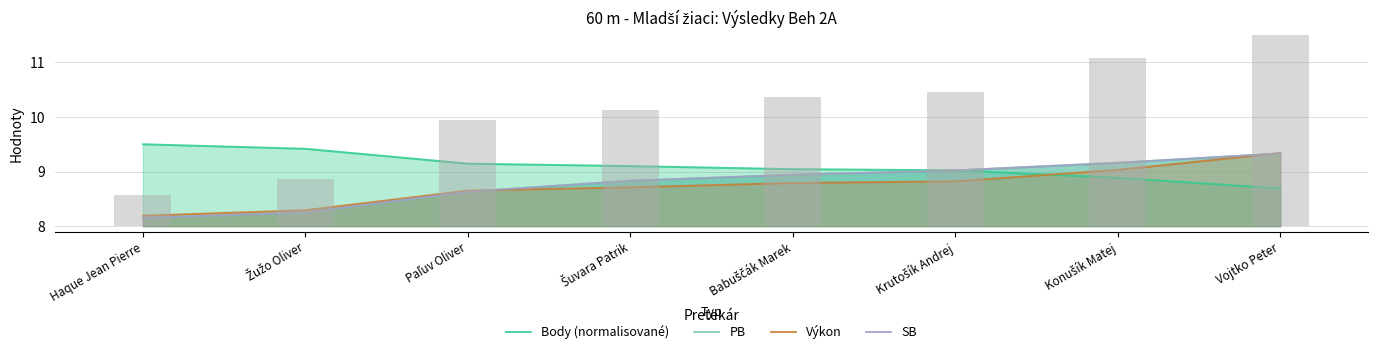

What is the label of the 6th bar from the left?

Krutošík Andrej